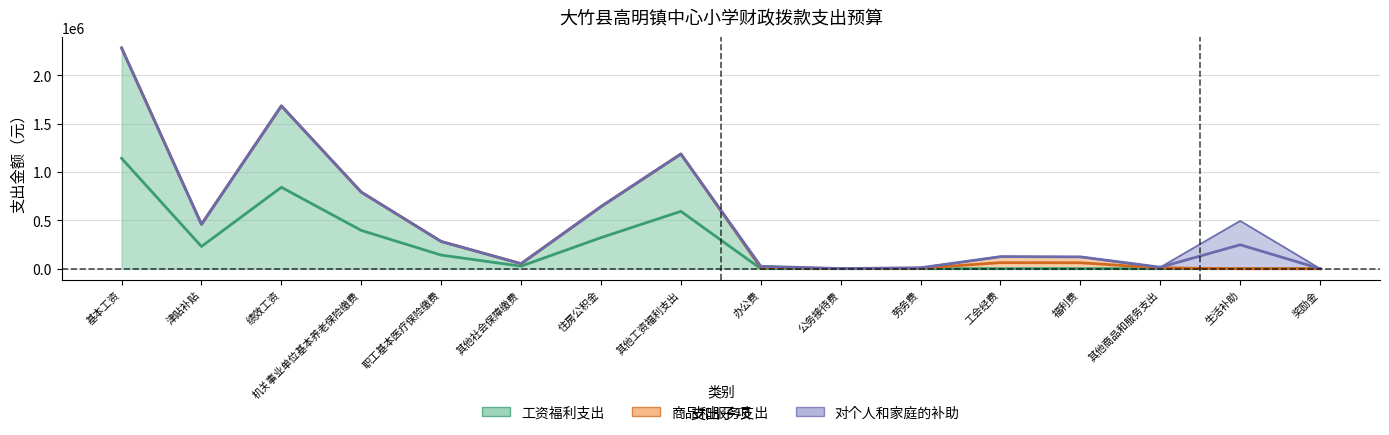

The value at 福利费 is 217646. True or false?

False